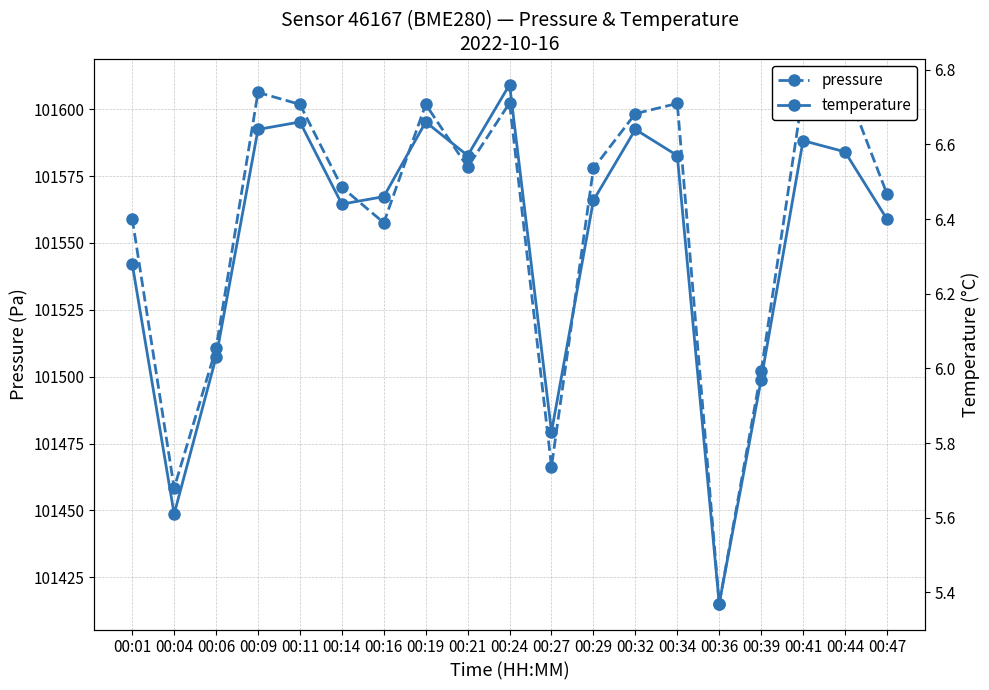

What is the difference between the pressure values at 00:14 and 00:16?

13.3